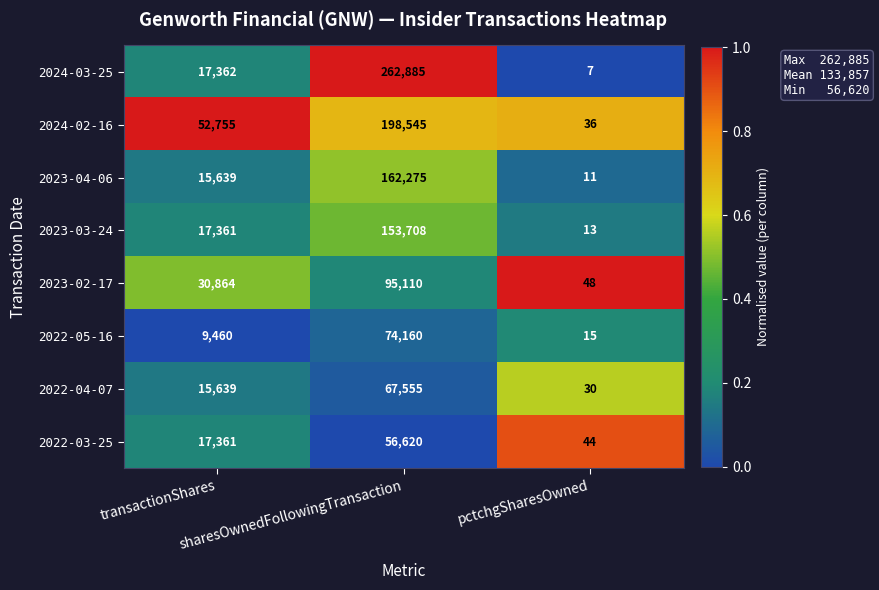

What is the minimum value for 2023-03-24?

13